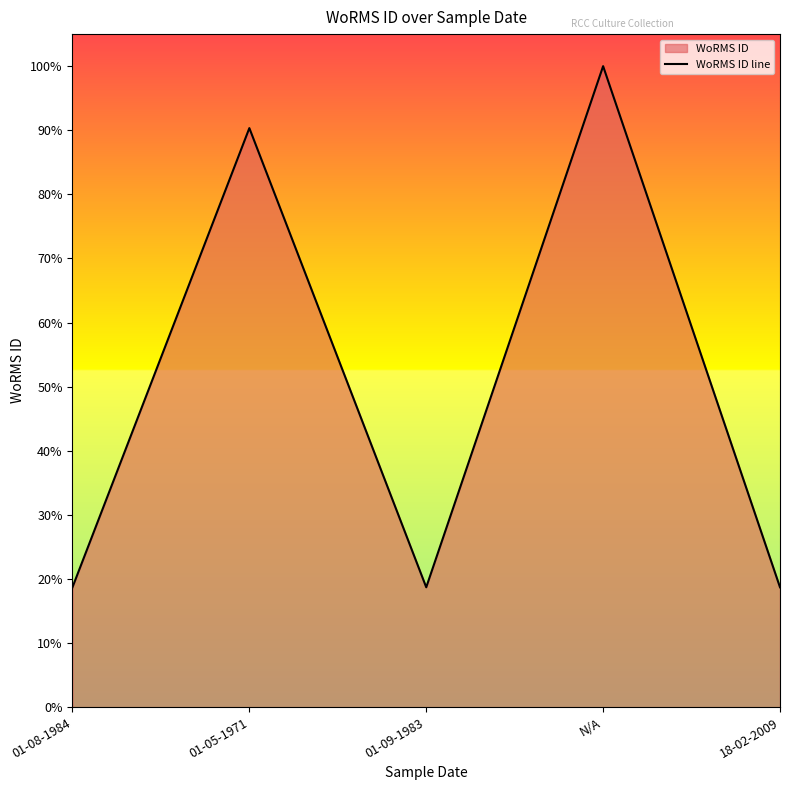

List the labels in order of value, smallest first.

01-08-1984, 01-09-1983, 18-02-2009, 01-05-1971, N/A